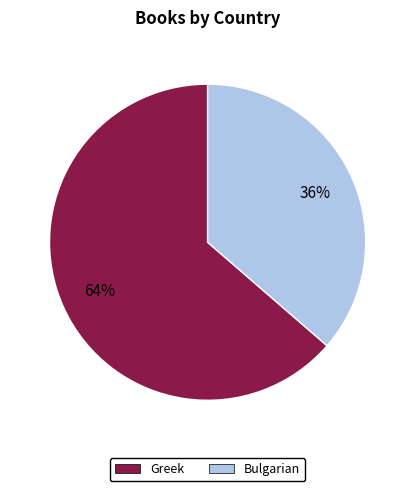

To the nearest percent, what percentage of the pie is Bulgarian?

36%